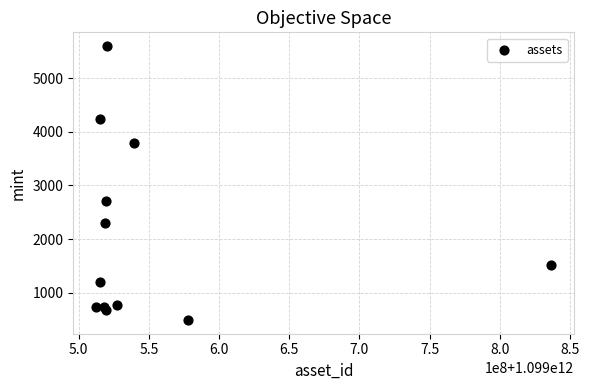

What is the range of X values (max minus min)?

324384091